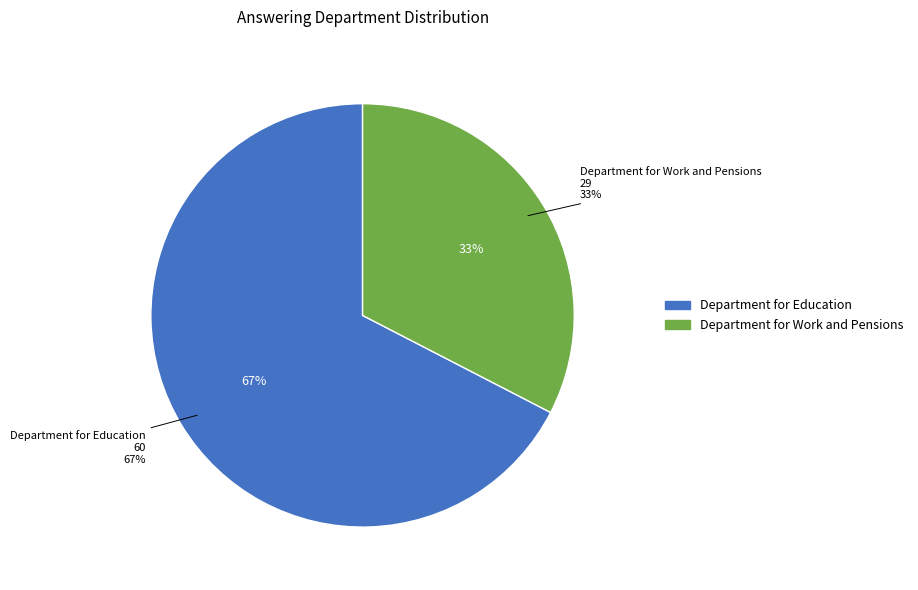

What is the smallest slice in the pie chart?

Department for Work and Pensions